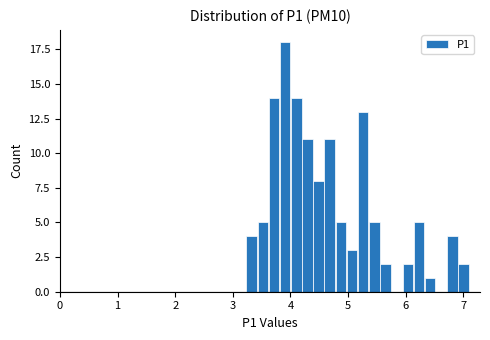

Around what value on the x-axis is the tallest bar? Give the approximate position of its centre, as read against the axis.

3.9